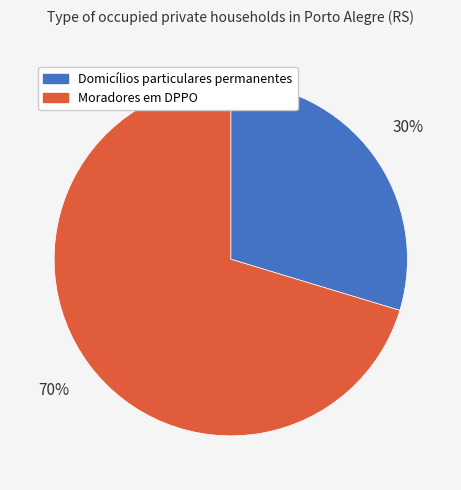

Is there any slice that represents more than half of the pie?

Yes